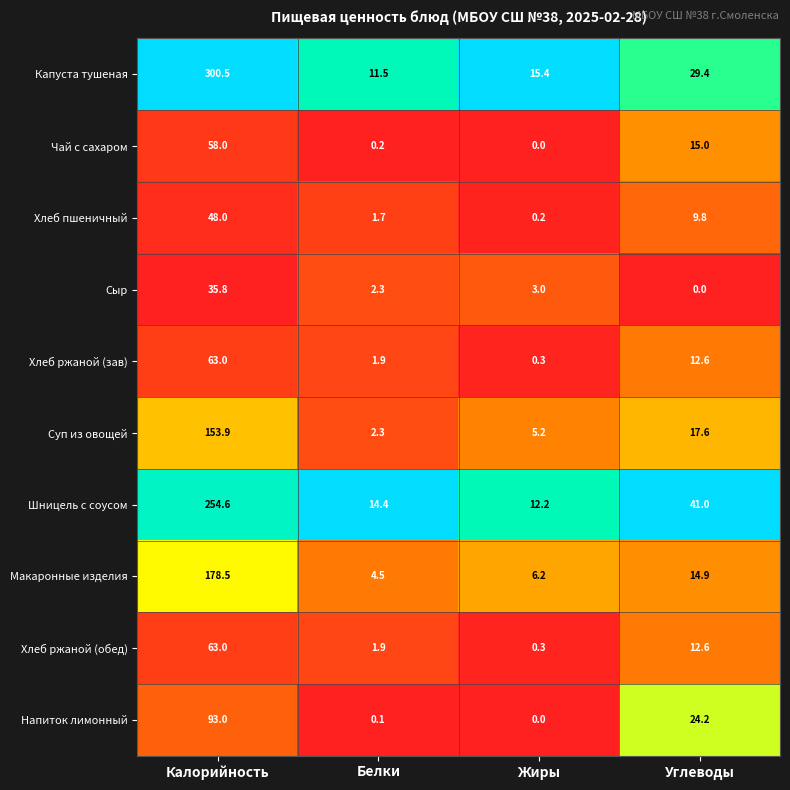

How many data points does each series have?

4